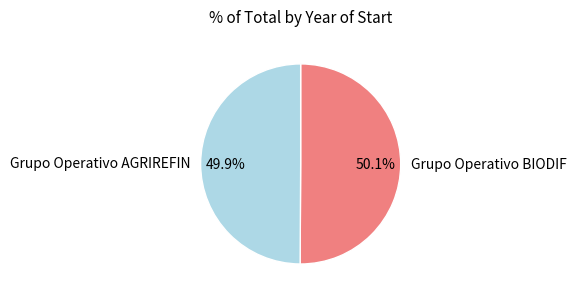

Is there a majority slice in this chart?

Yes